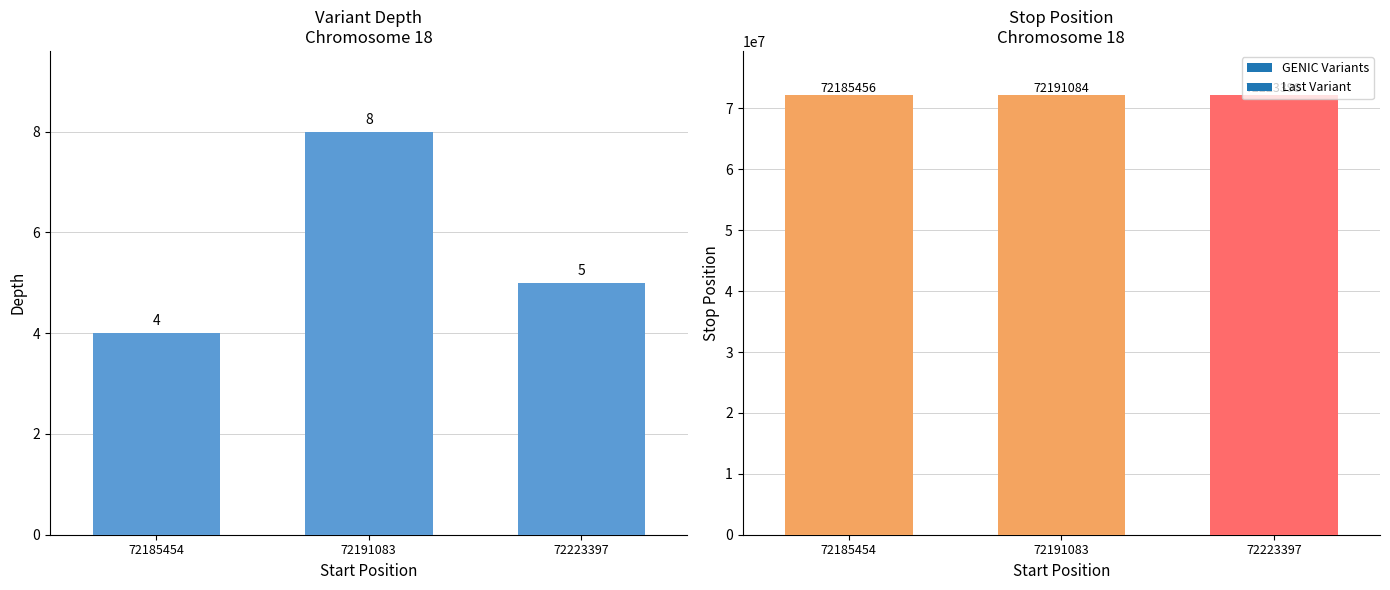

Approximately how many times larger is the value at 72185454 compared to 72191083?

0.5